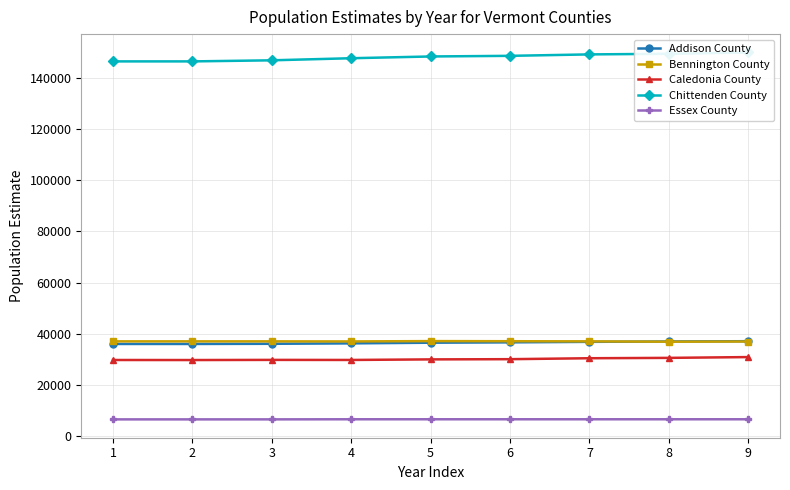

True or false: Addison County has more than 1 interior local peaks.

False